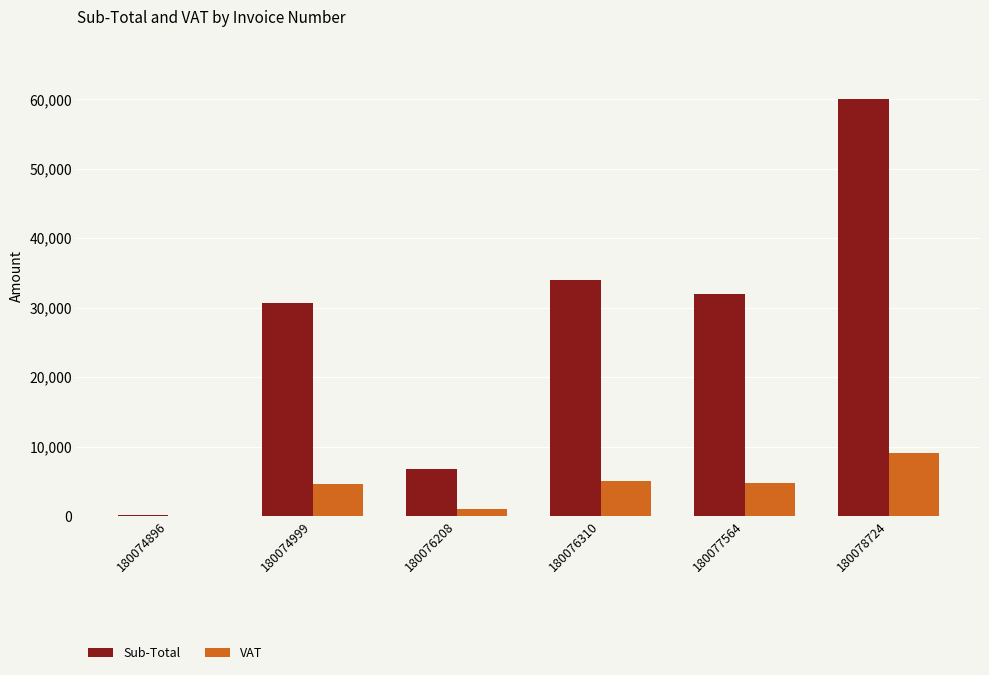

True or false: Sub-Total has a value of 49454.9 at 180076310.

False